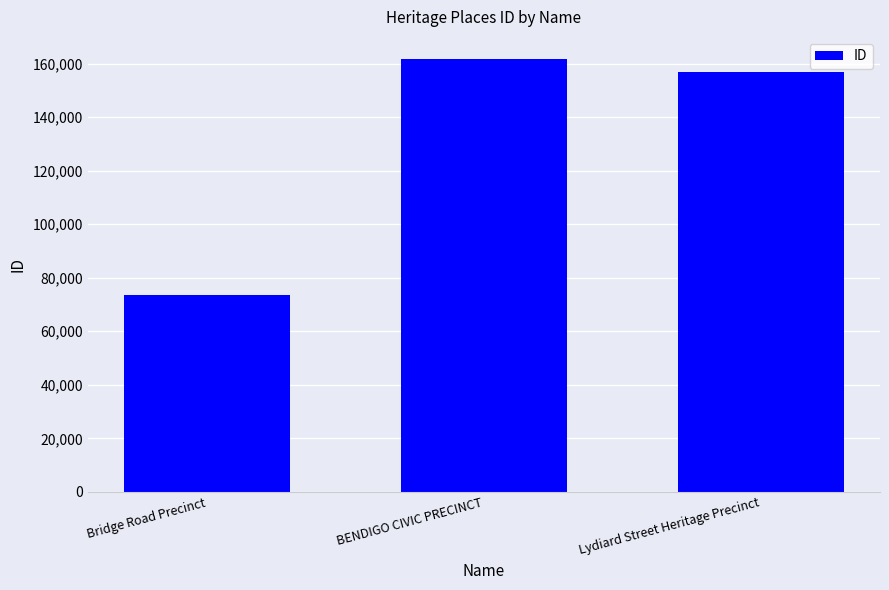

What is the label of the 2nd bar from the left?

BENDIGO CIVIC PRECINCT